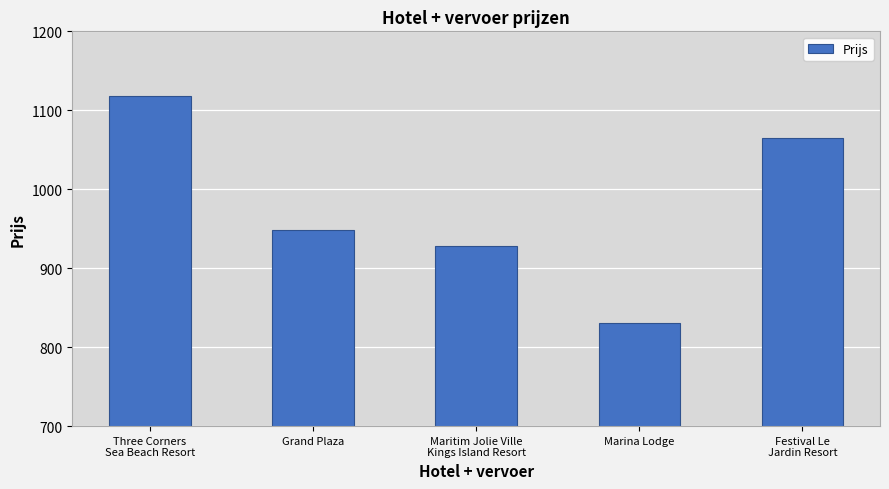

Is it true that the value at Festival Le
Jardin Resort is 1669.7?

False